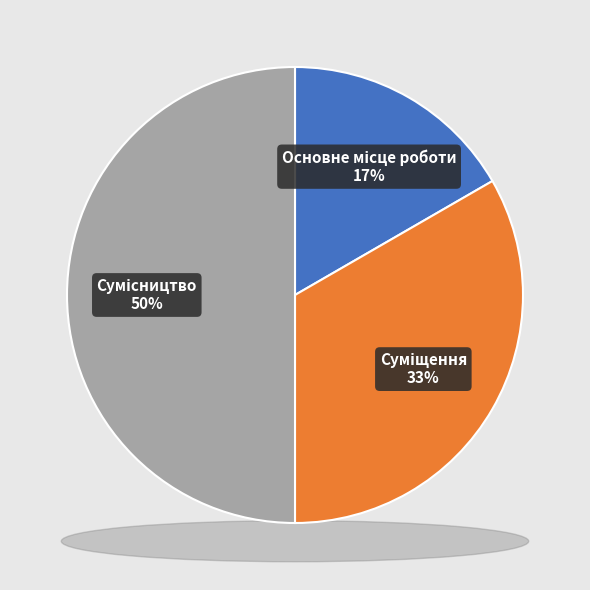

Which slice is the smallest?

Основне місце роботи